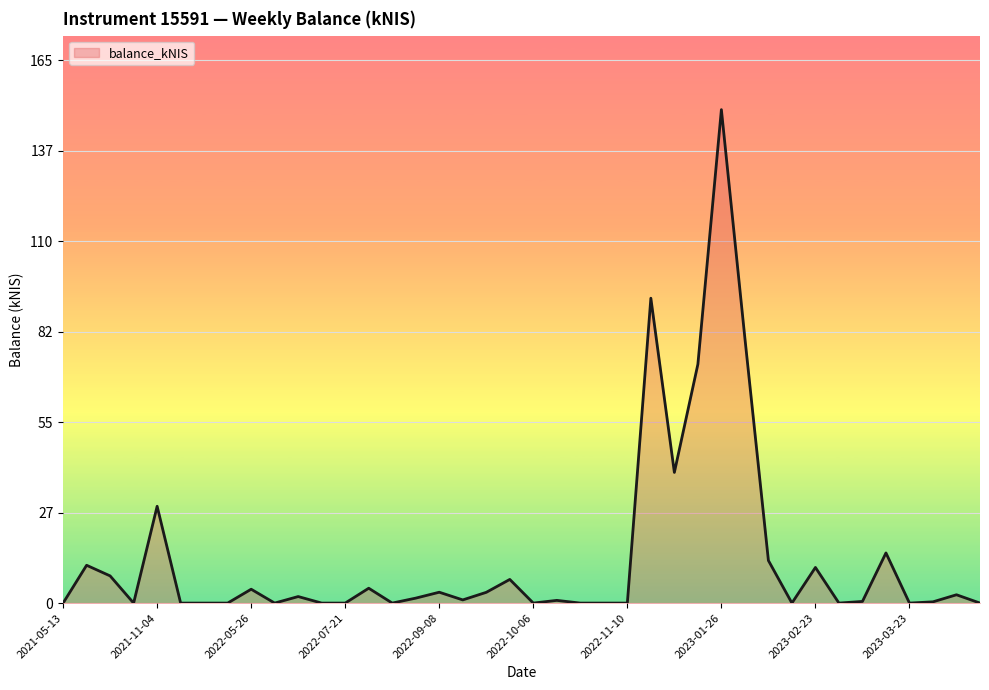

What is the greatest value displayed?

149.6